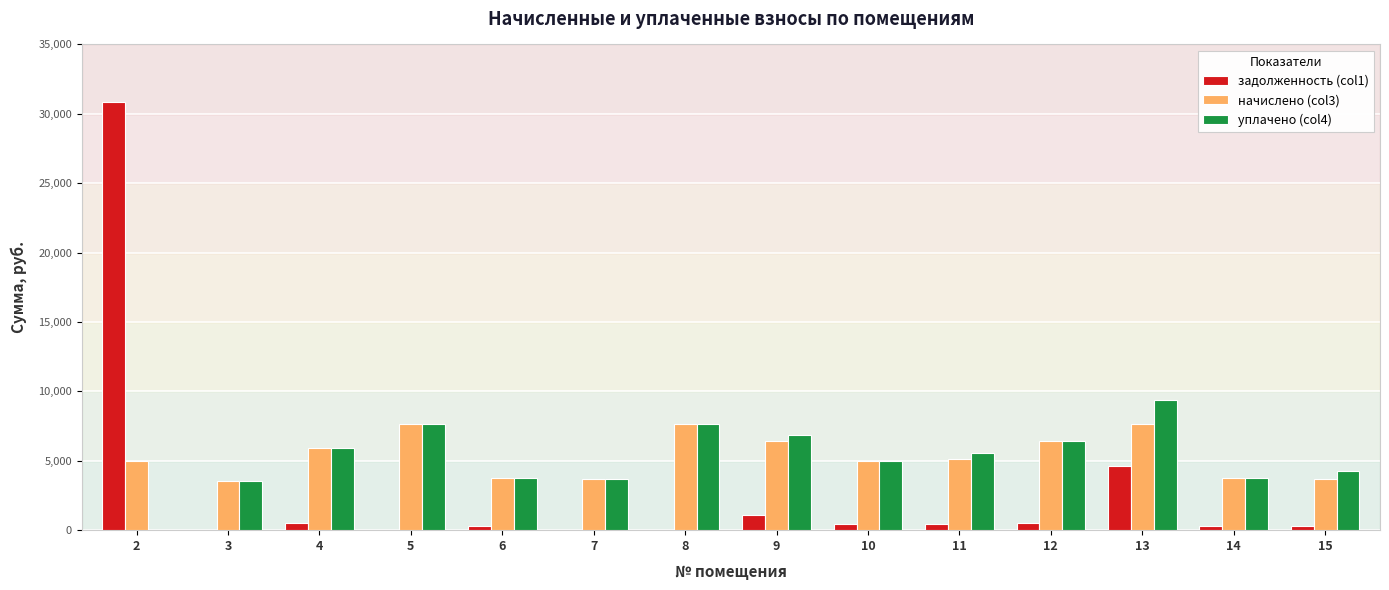

Which series has the widest spread of values?

задолженность (col1)